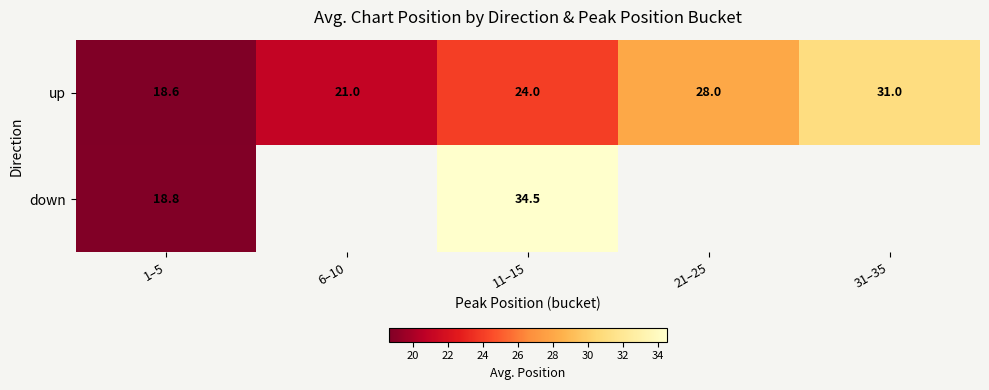

What is the minimum value shown in the chart?

18.6